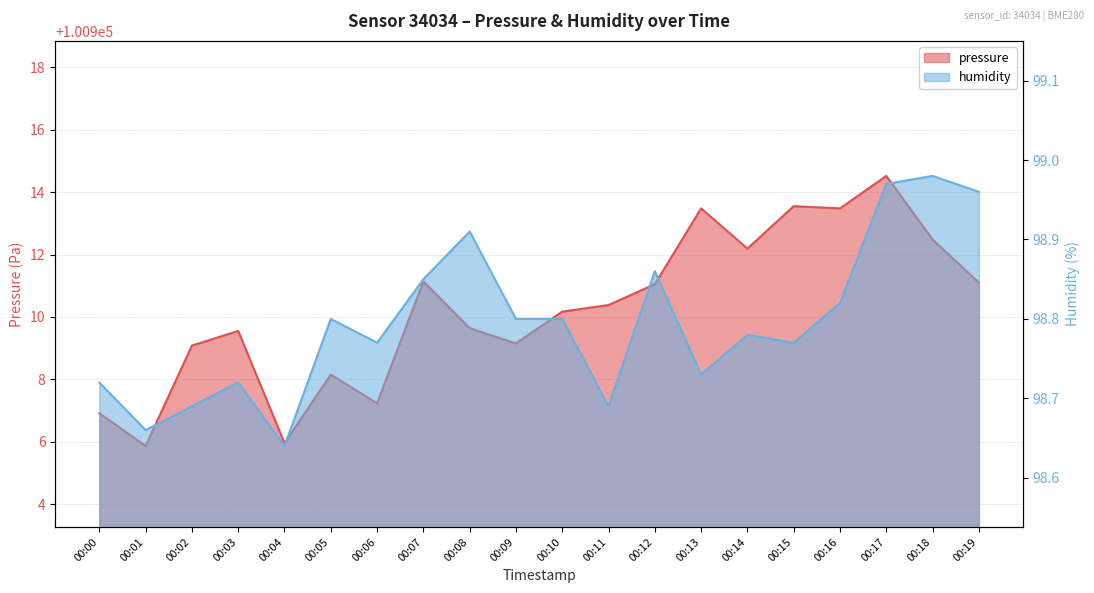

How many data points in pressure are less than 100910?

9